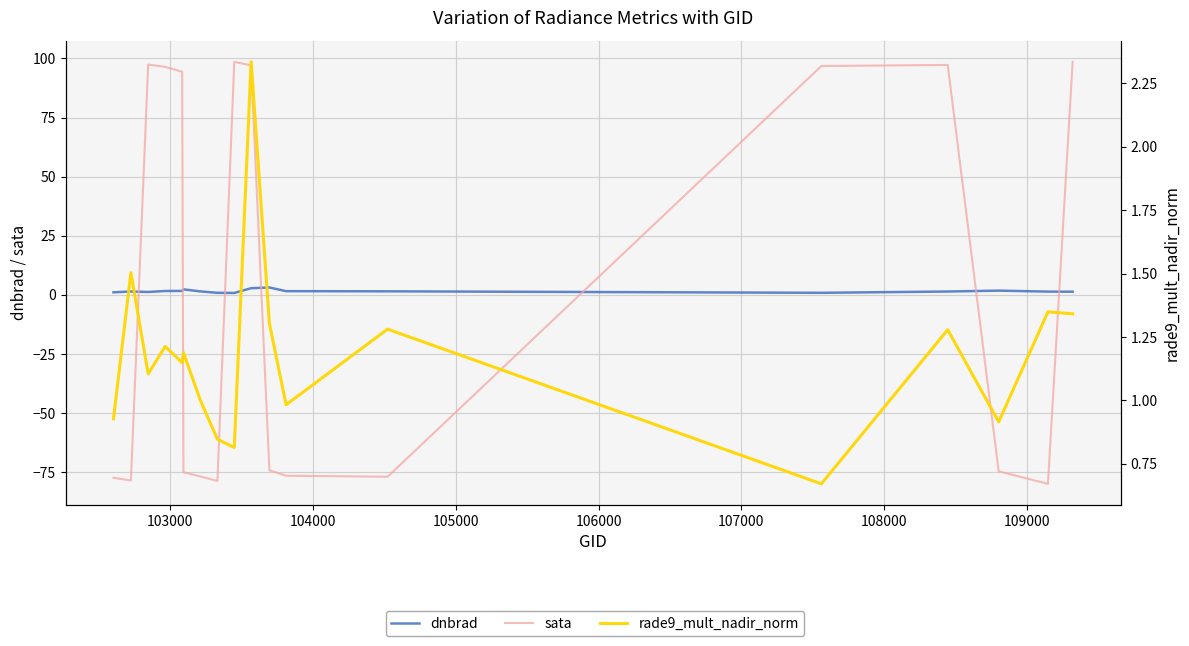

Rank the series by their maximum value, from highest to lowest.

sata, dnbrad, rade9_mult_nadir_norm